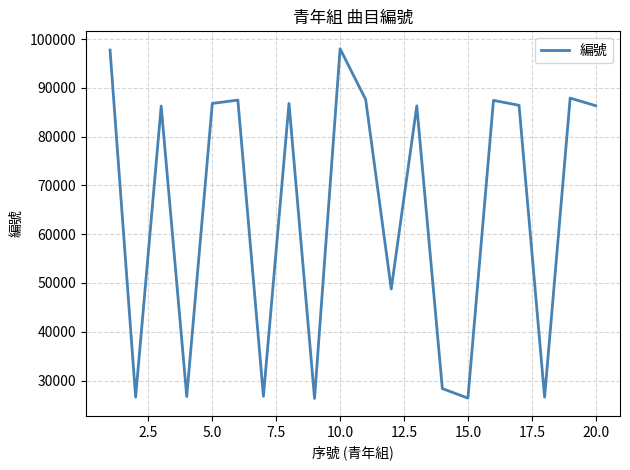

What is the maximum value shown in the chart?

97995